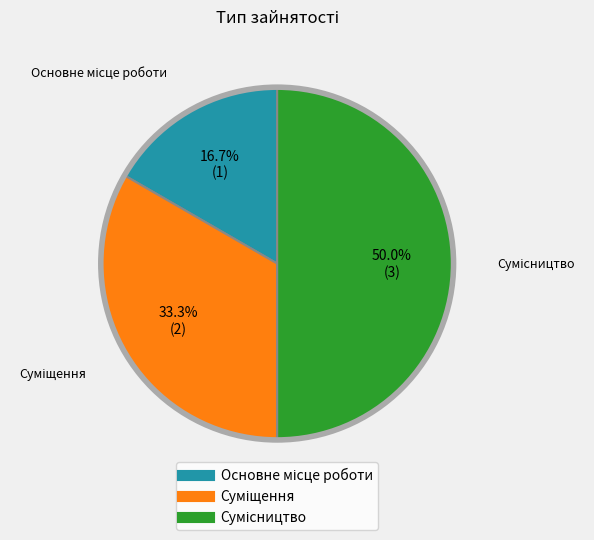

How many slices are in this pie chart?

3